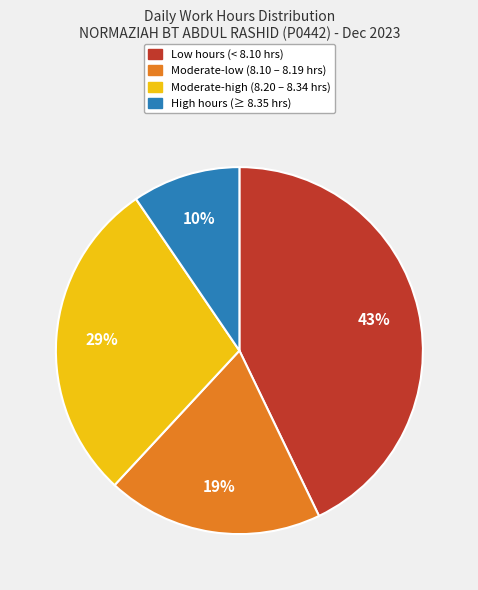

To the nearest percent, what is the average slice percentage?

25%